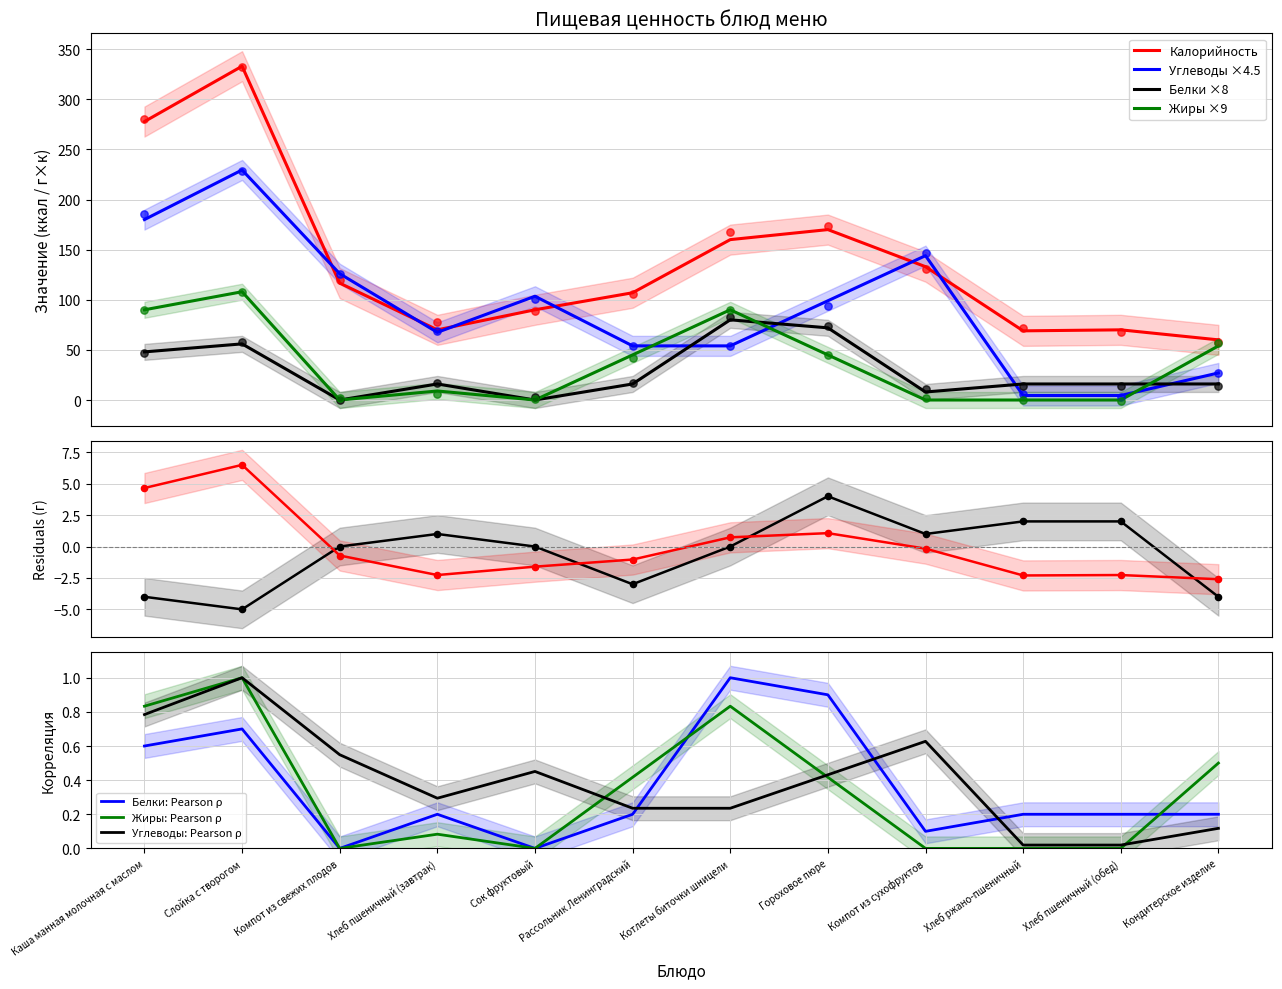

Which series has the largest total across all categories?

Калорийность